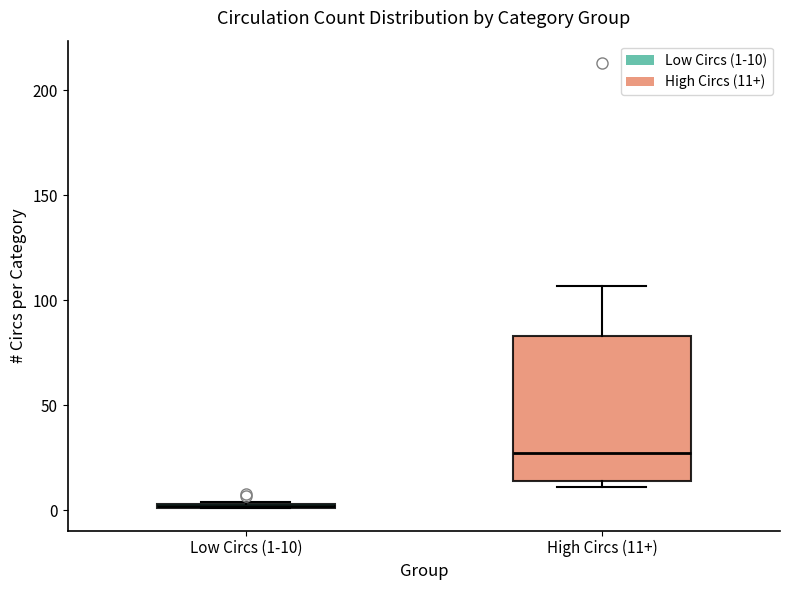

Where is the lower edge of the box for High Circs (11+) on the y-axis? The values are not printed on the chart, so give them approximately, as read against the axis.

15